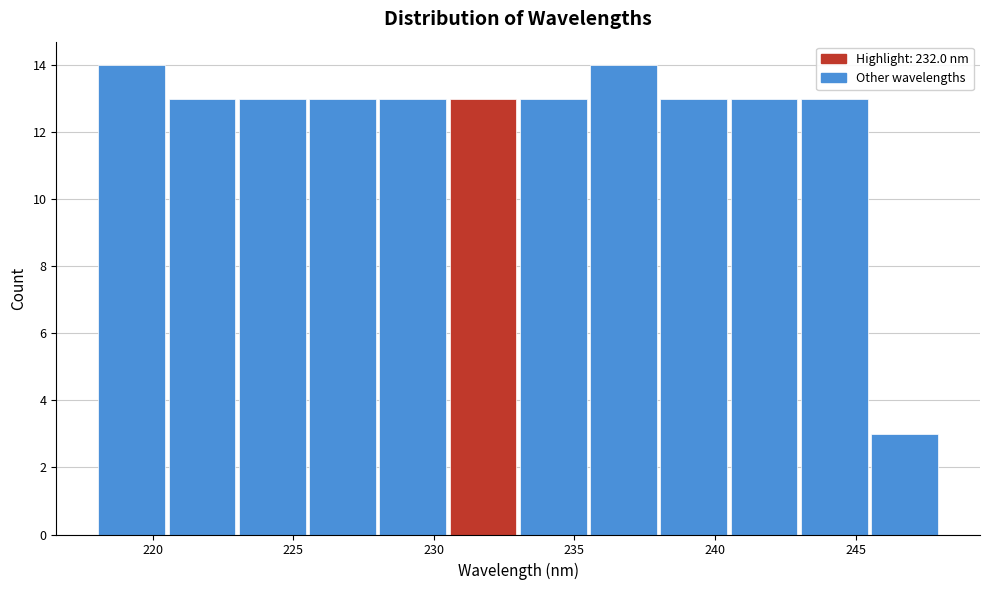

How tall is the bar that spans 218.0 to 220.5 on the x-axis? Neither the bar edges nor the heights are printed on the chart, so give them approximately, as read against the axes.

14